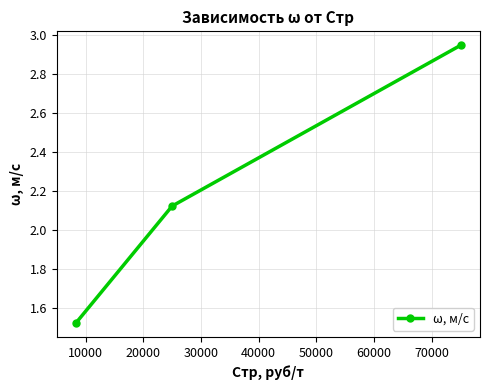

What is the difference between the second highest and minimum values?

0.6